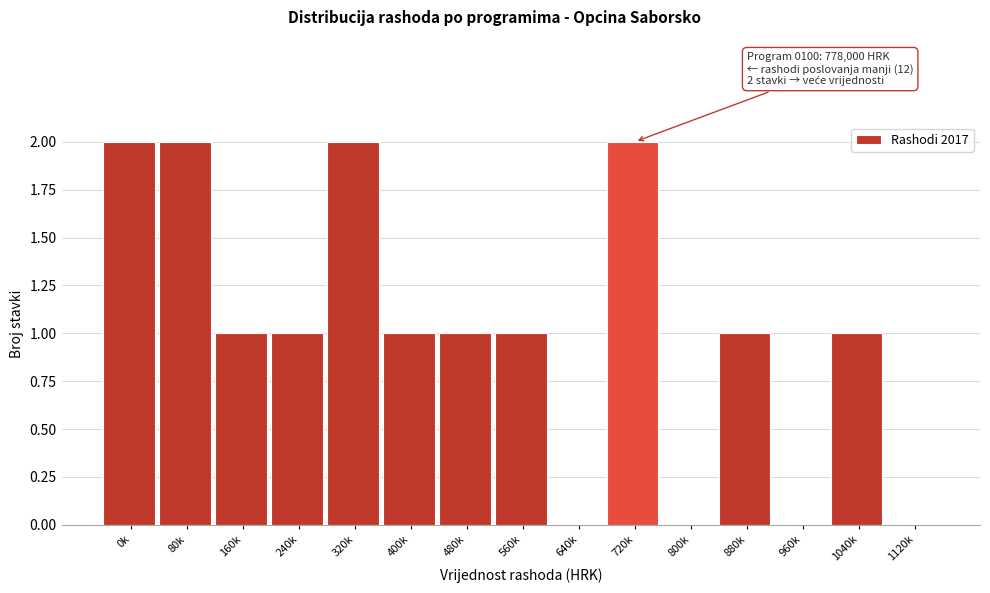

Reading right to left, transcribe all the data shown in this chart.

1120k=0	1040k=1	960k=0	880k=1	800k=0	720k=2	640k=0	560k=1	480k=1	400k=1	320k=2	240k=1	160k=1	80k=2	0k=2